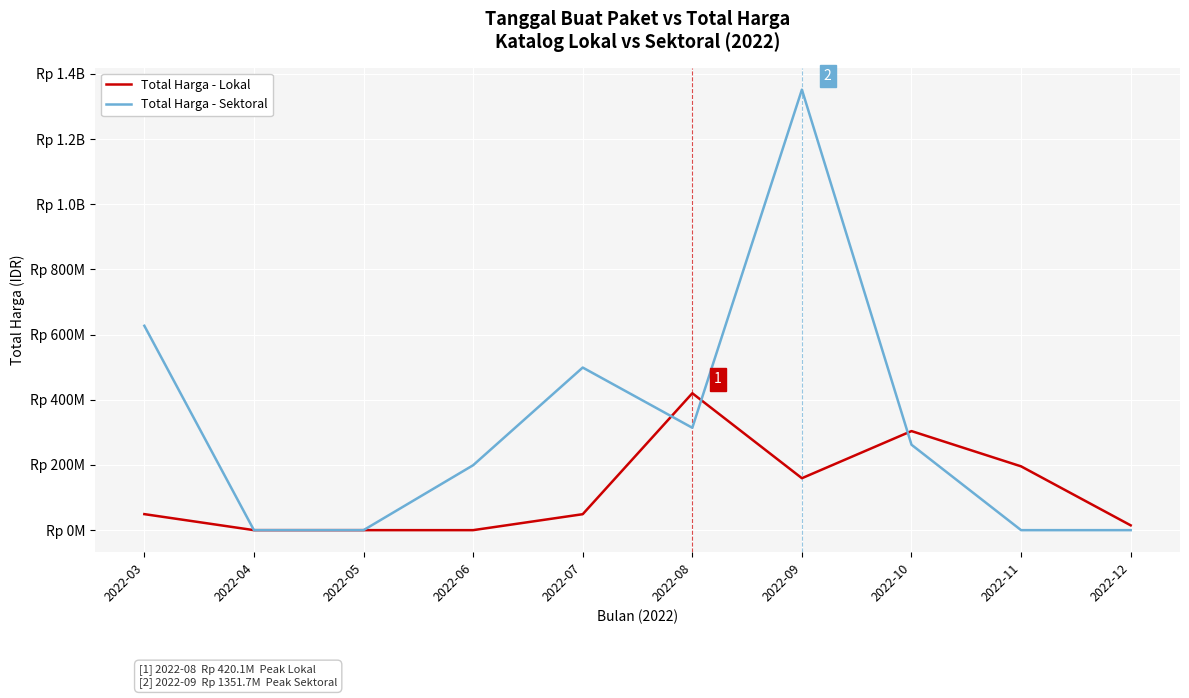

What is the difference between the maximum and minimum values in the Total Harga - Sektoral series?

1351682000